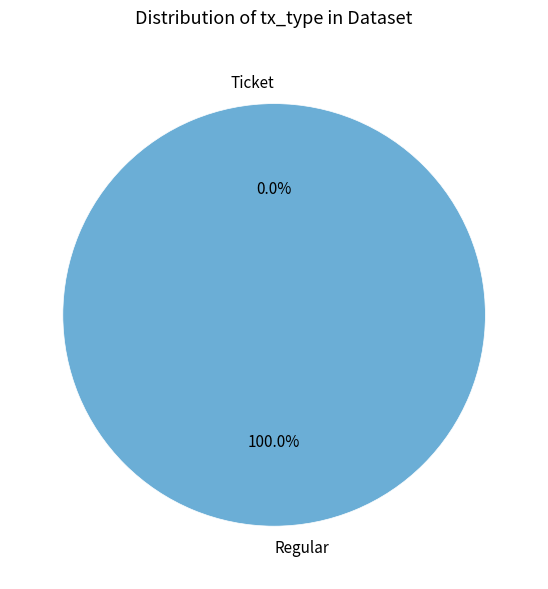

What is the change in value from Ticket to Regular?

+1